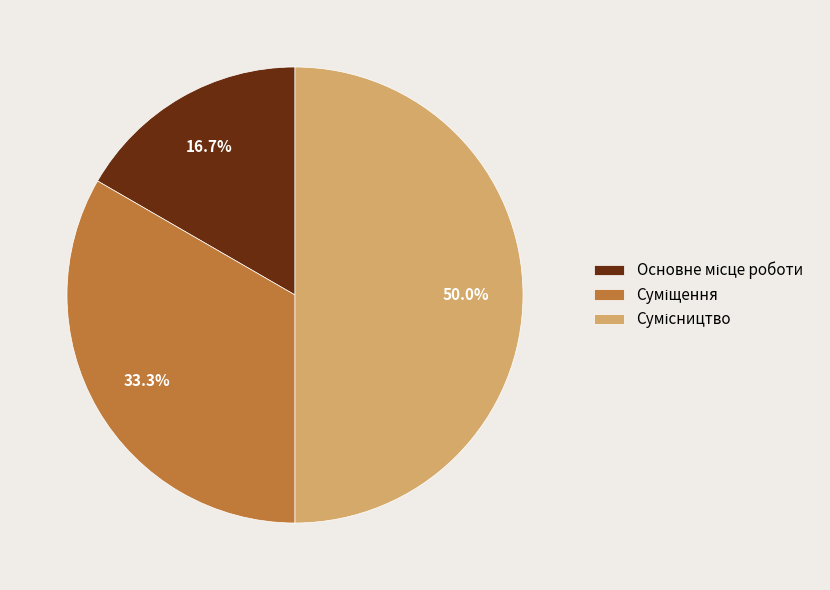

How many segments does this pie chart have?

3